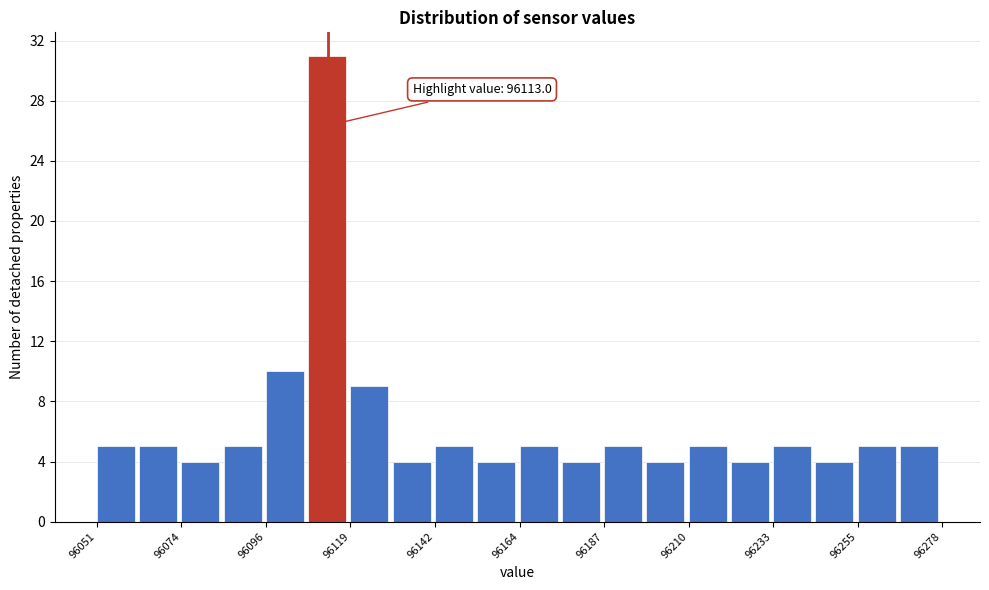

Around what value on the x-axis is the tallest bar? Give the approximate position of its centre, as read against the axis.

96115